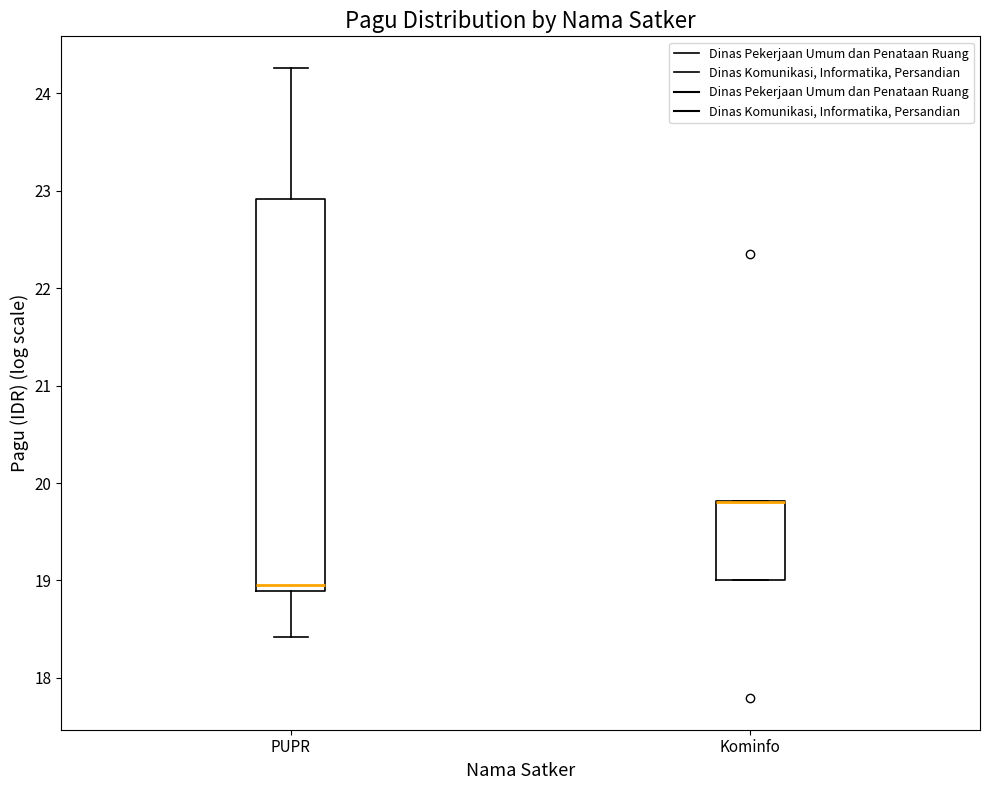

Reading left to right, read every box against the y-axis: the position of its median line, the range the box covers, and the ends of its whiskers. The values are not printed on the chart, so give them approximately, as read against the axis.

PUPR: median 19.0, box 18.9 to 22.9, whiskers 18.4 to 24.3
Kominfo: median 19.8 (drawn on the box's upper edge), box 19.0 to 19.8, whiskers 19.0 to 19.8